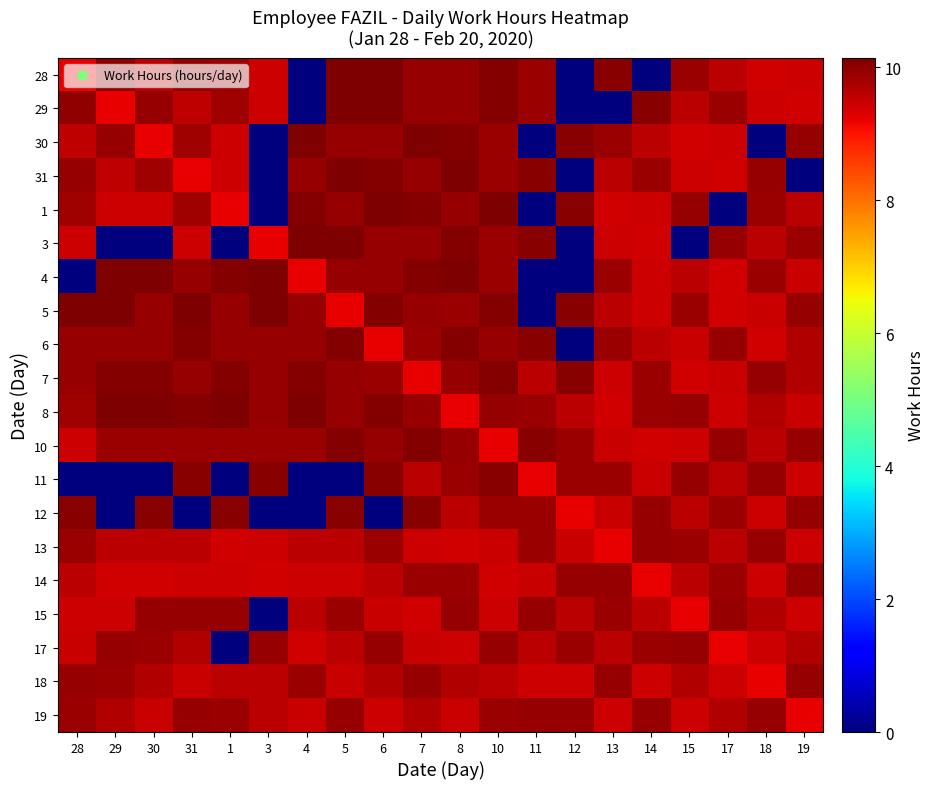

What is the difference between the highest and lowest values at 12?

10.1